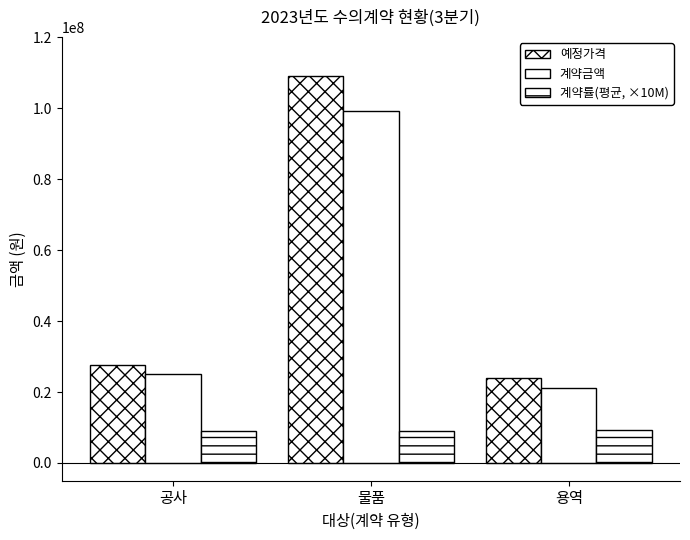

At how many categories does at least one series exceed 11056565?

3